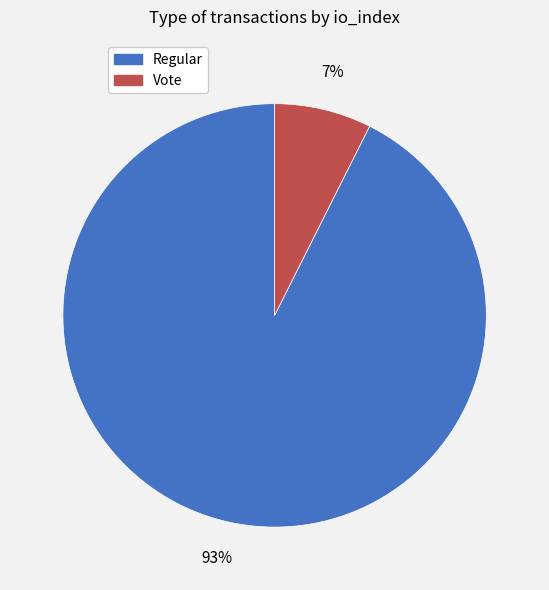

The Regular slice represents 87% of the pie. True or false?

False